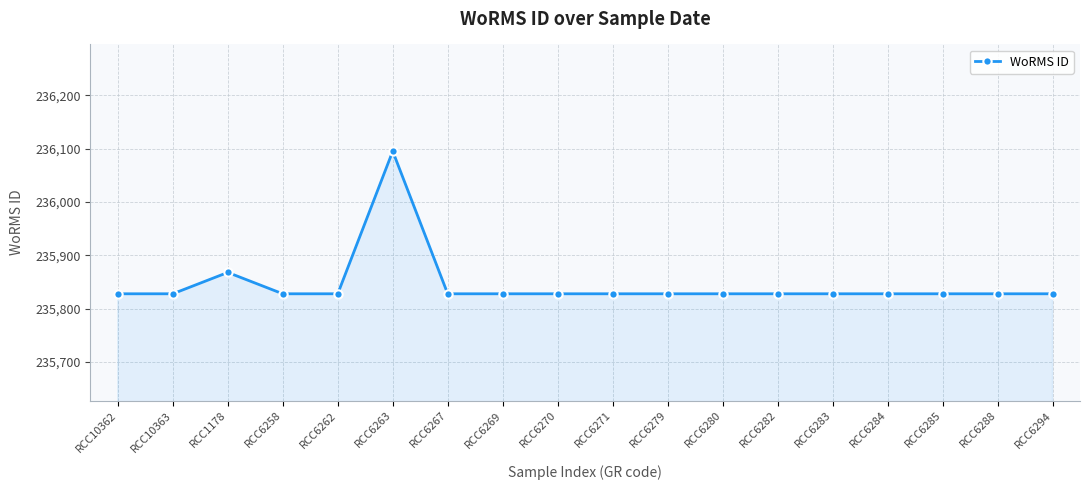

What is the greatest value displayed?

236095